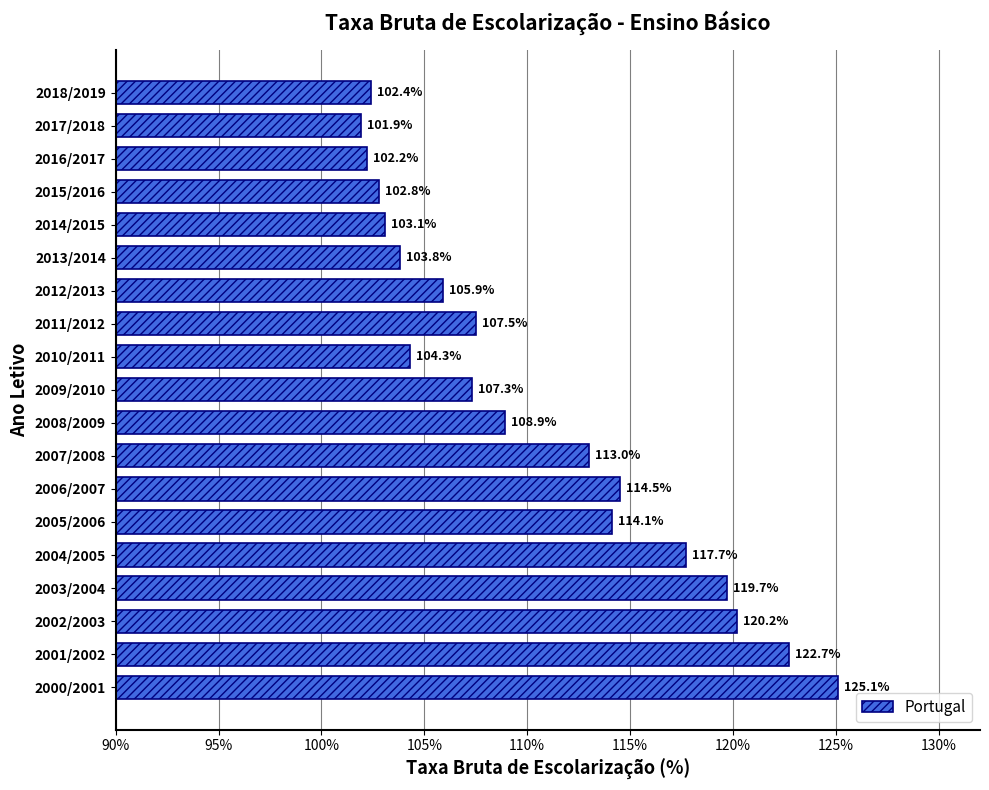

Rank the categories by value from highest to lowest.

2000/2001, 2001/2002, 2002/2003, 2003/2004, 2004/2005, 2006/2007, 2005/2006, 2007/2008, 2008/2009, 2011/2012, 2009/2010, 2012/2013, 2010/2011, 2013/2014, 2014/2015, 2015/2016, 2018/2019, 2016/2017, 2017/2018